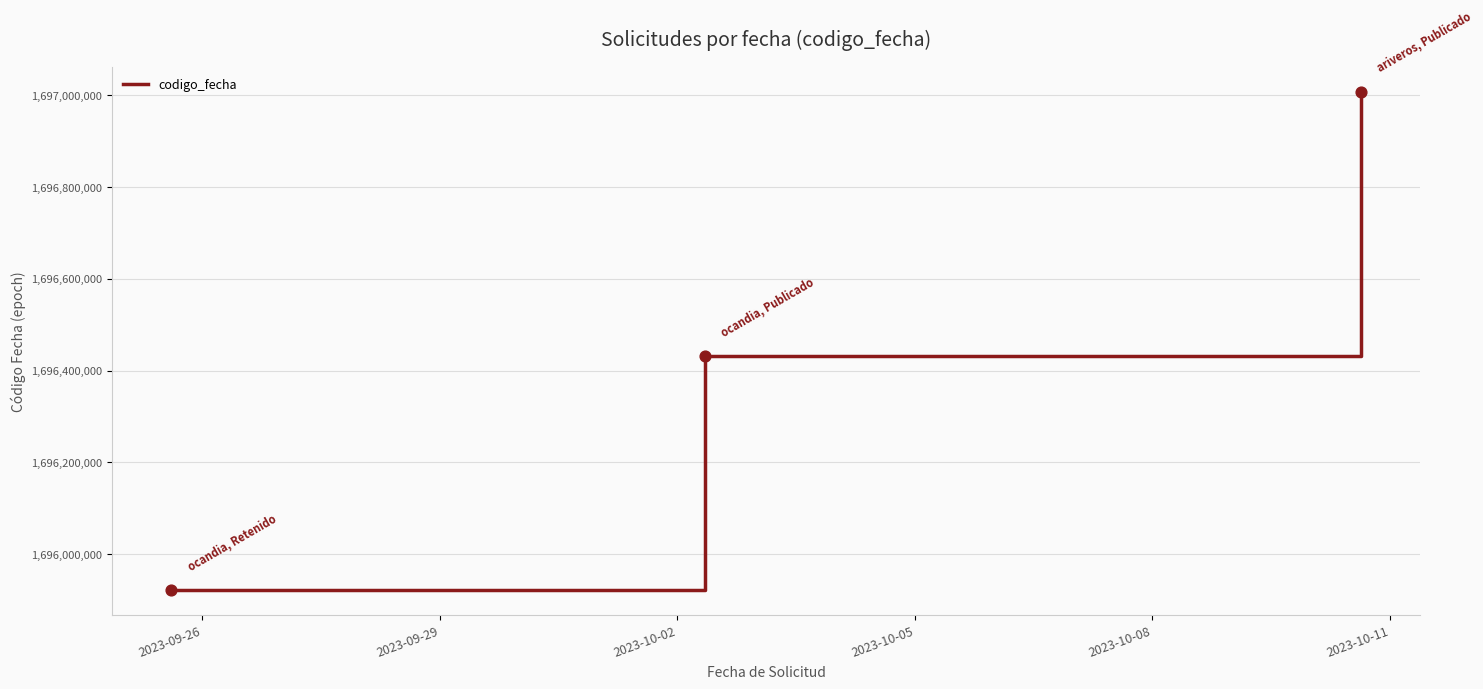

What is the difference between the maximum and minimum values?

1086609